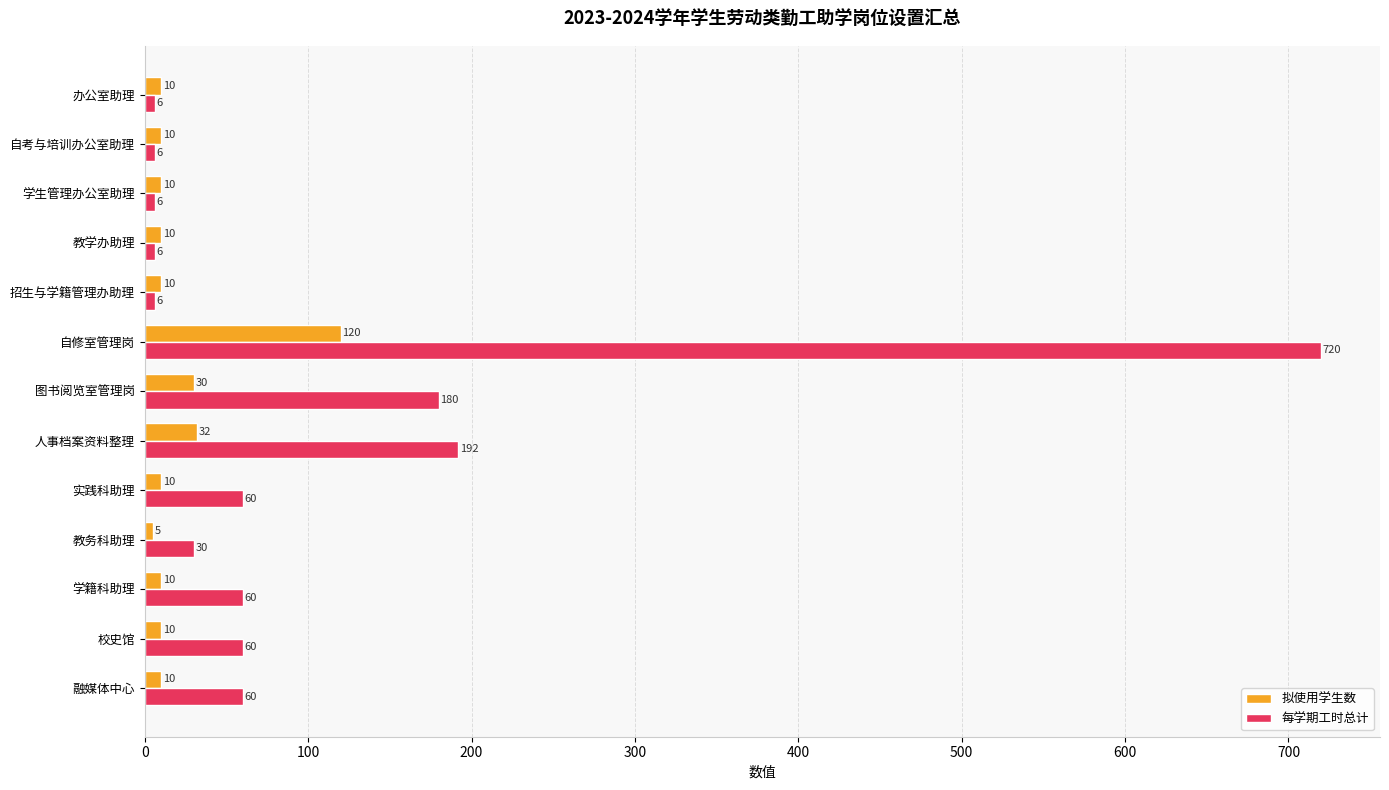

What is the spread (max minus min) of values at 校史馆?

50